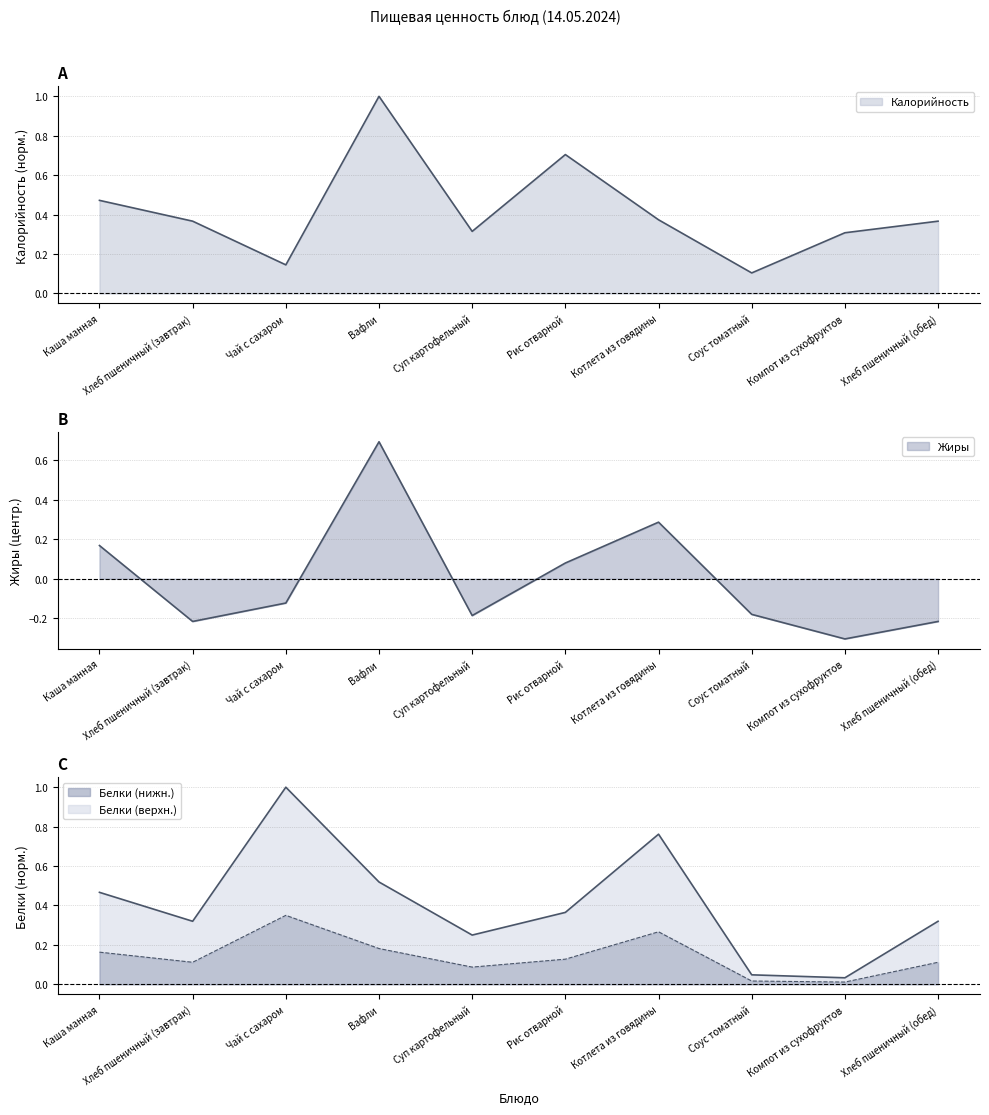

Where is Калорийность nearest to the value 0?

Соус томатный